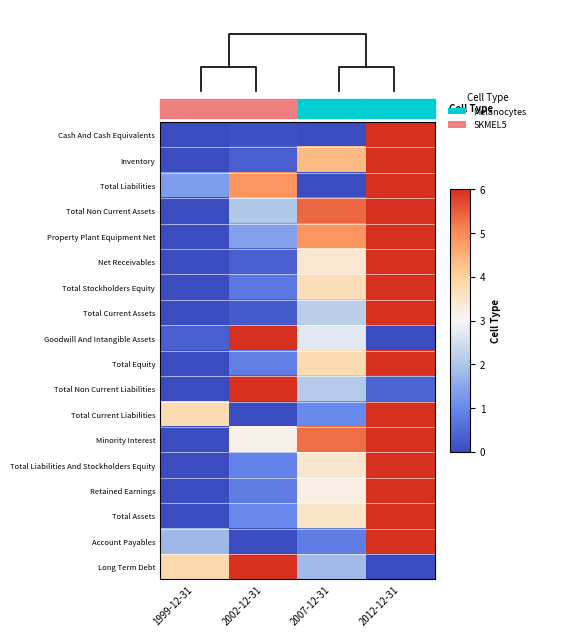

What is the average value of the Inventory series?

2.7